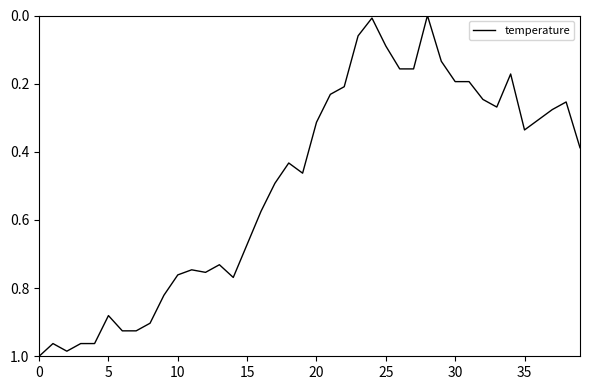

How many interior local peaks (higher than both neighbors) does the data have?

6